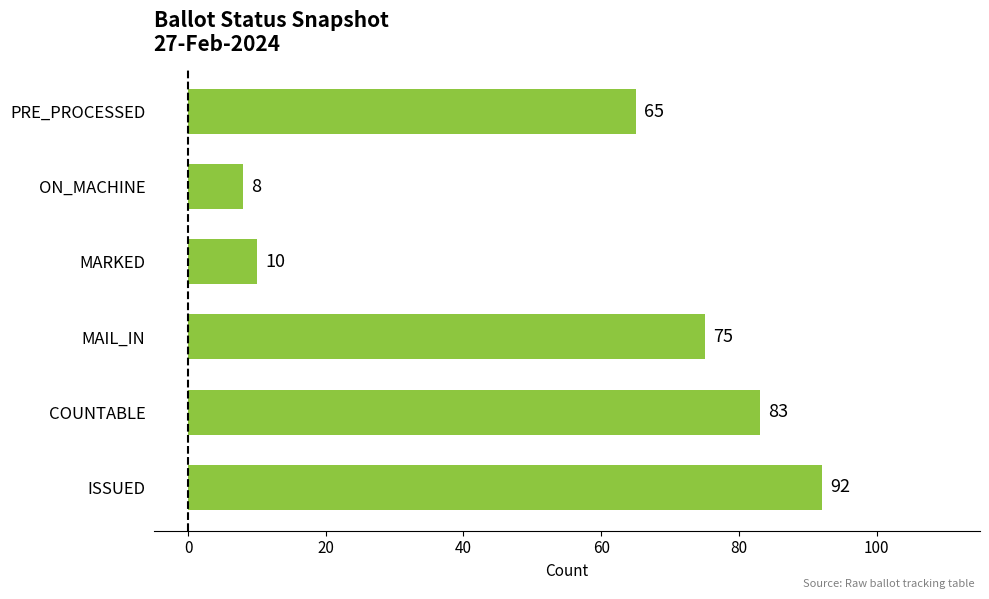

Does the chart contain any negative values?

No